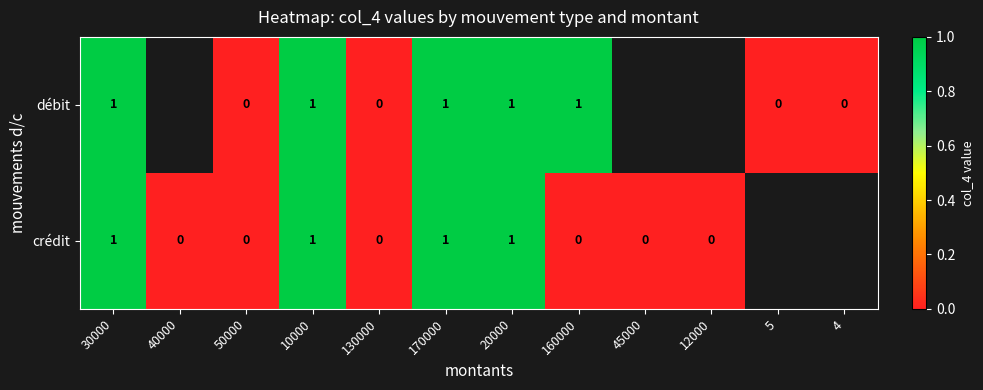

At 160000, list the series in order from smallest to largest.

crédit, débit